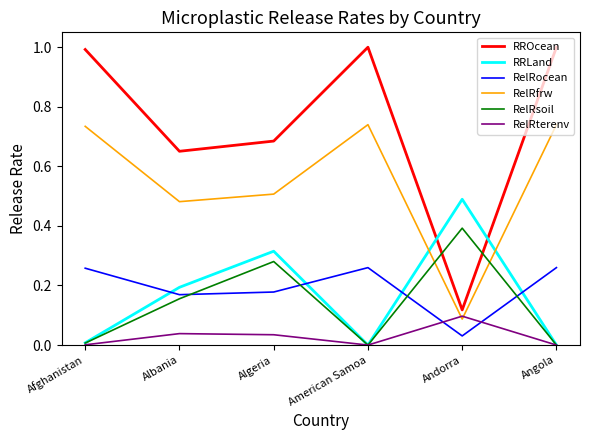

The RelRocean series shows 0.2 at Algeria. True or false?

True